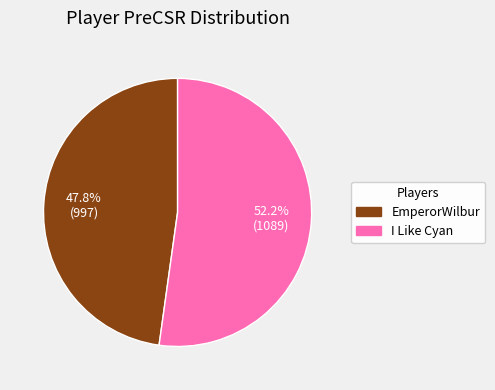

True or false: EmperorWilbur accounts for 48% of the total.

True